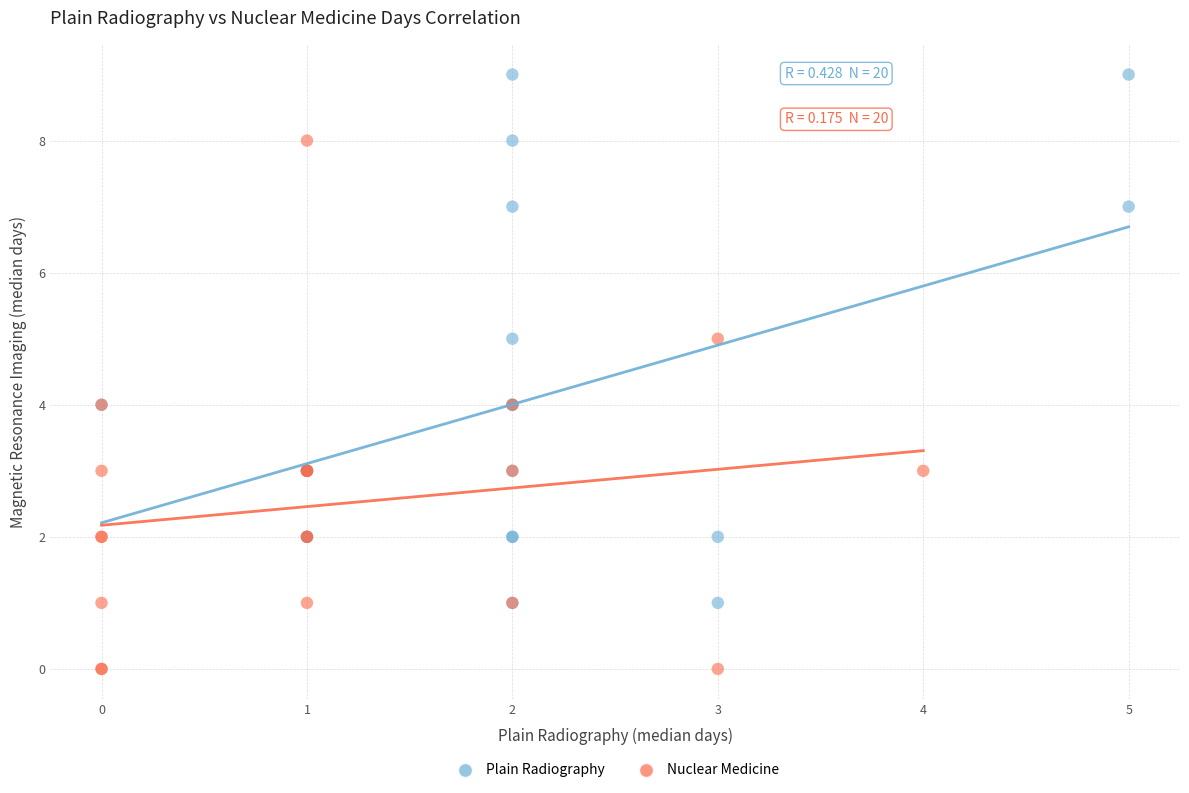

What are all the series names shown in the legend?

Plain Radiography, Nuclear Medicine